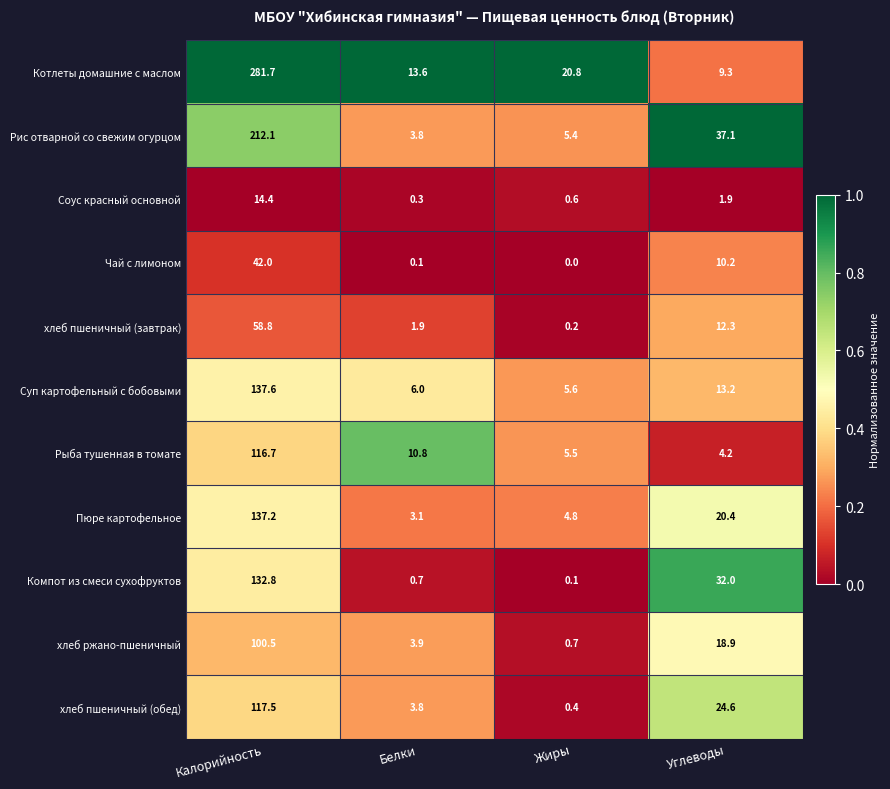

Is it true that Чай с лимоном equals 42.0 at Калорийность?

True